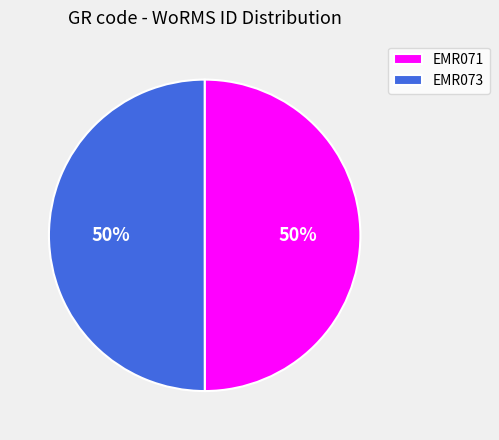

True or false: EMR071 accounts for 50% of the total.

True